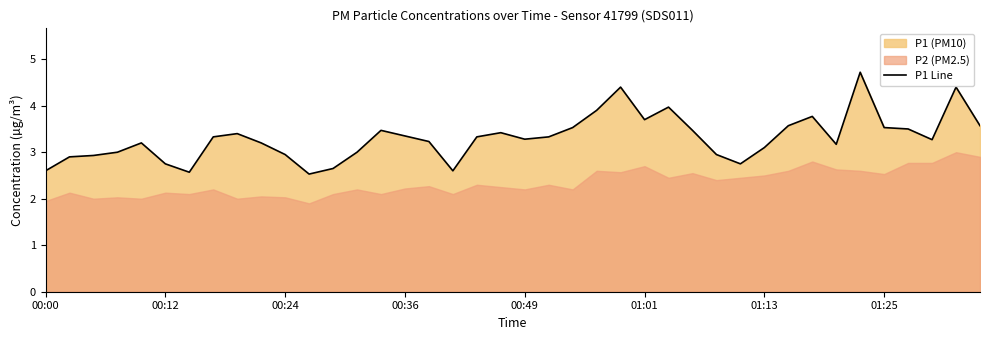

Approximately how many times larger is the value at 8 compared to 29?

1.2